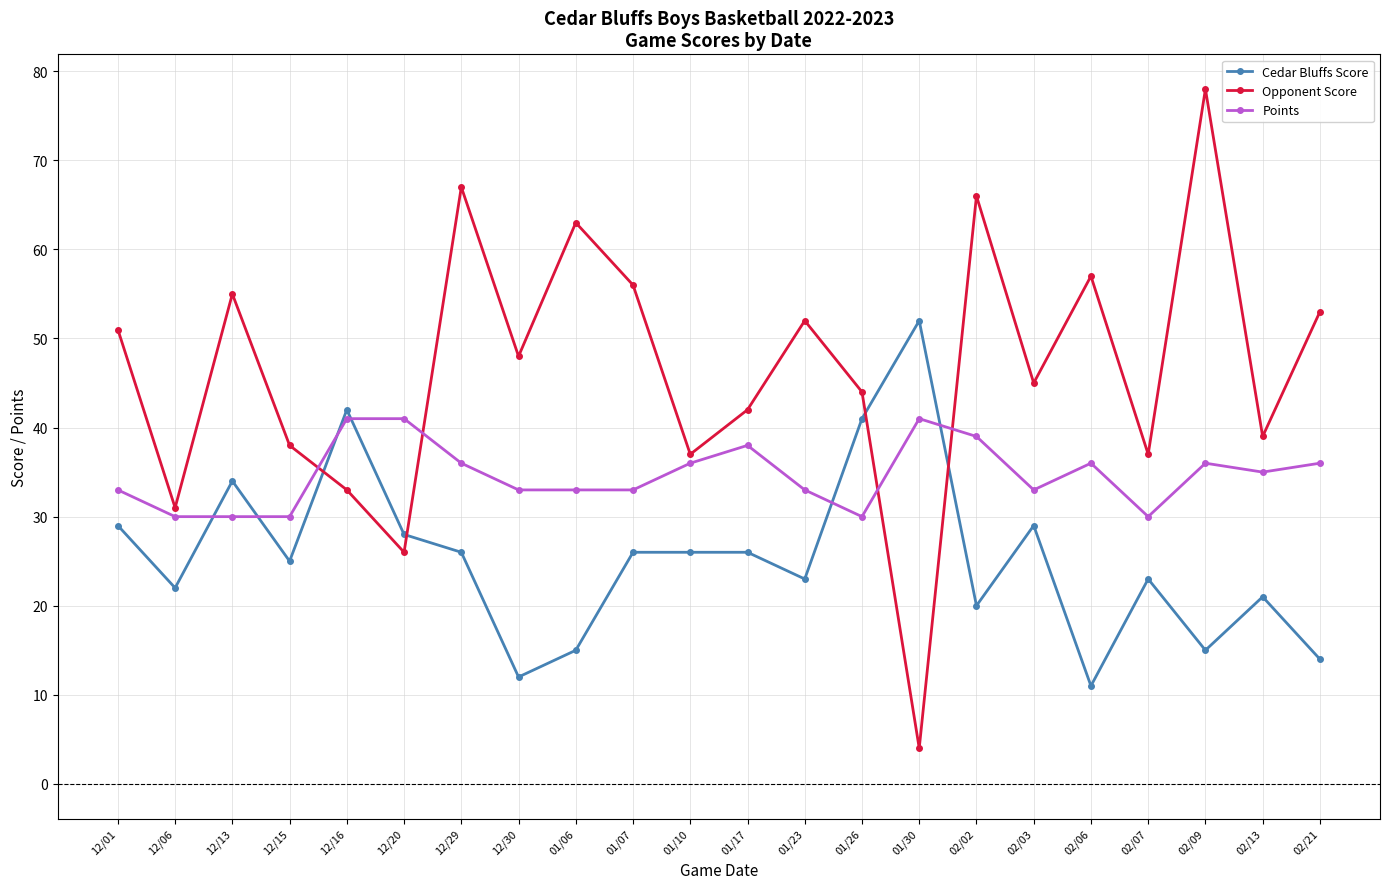

Which series has the largest range (max minus min)?

Opponent Score